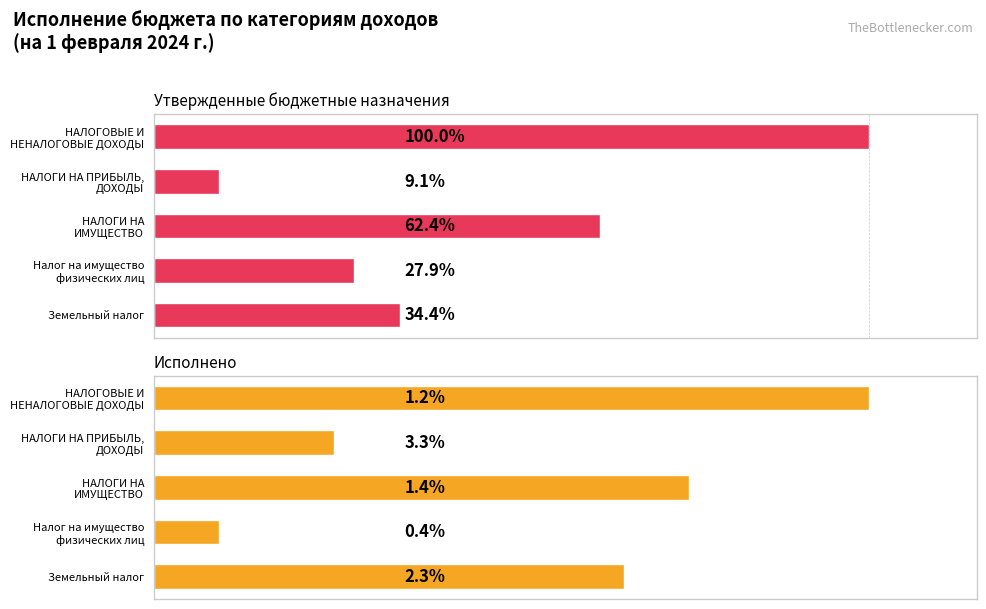

Reading left to right, transcribe all the data shown in this chart.

Утвержденные бюджетные назначения: 0=526000.0	1=48000.0	2=328000.0	3=147000.0	4=181000.0
Исполнено: 0=6261.7	1=1580.8	2=4681.0	3=567.0	4=4114.0